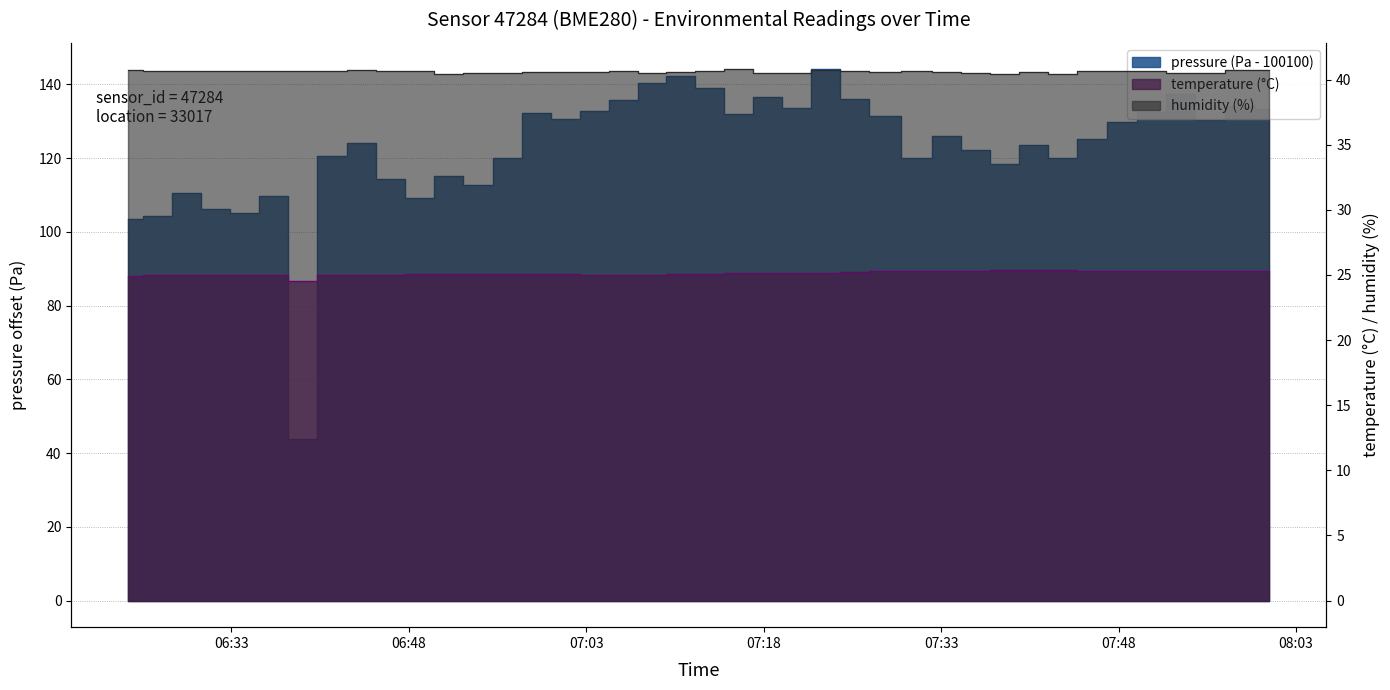

Is it true that temperature equals 25.1 at 07:13?

True